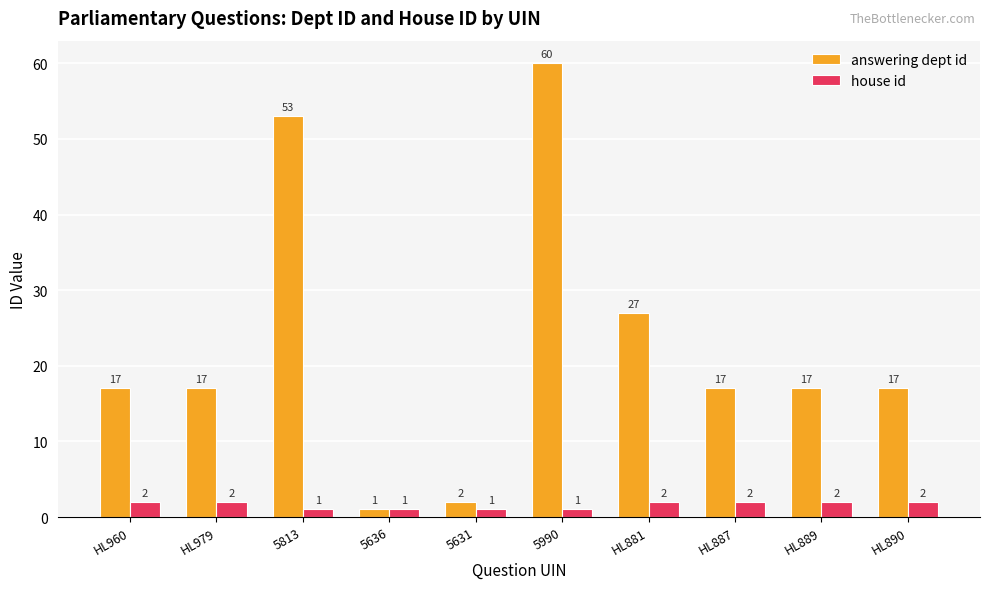

How many data points in answering dept id are less than 17?

2